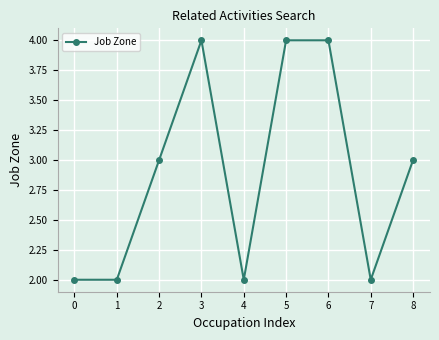

Reading left to right, extract all data points from this chart.

2	2	3	4	2	4	4	2	3